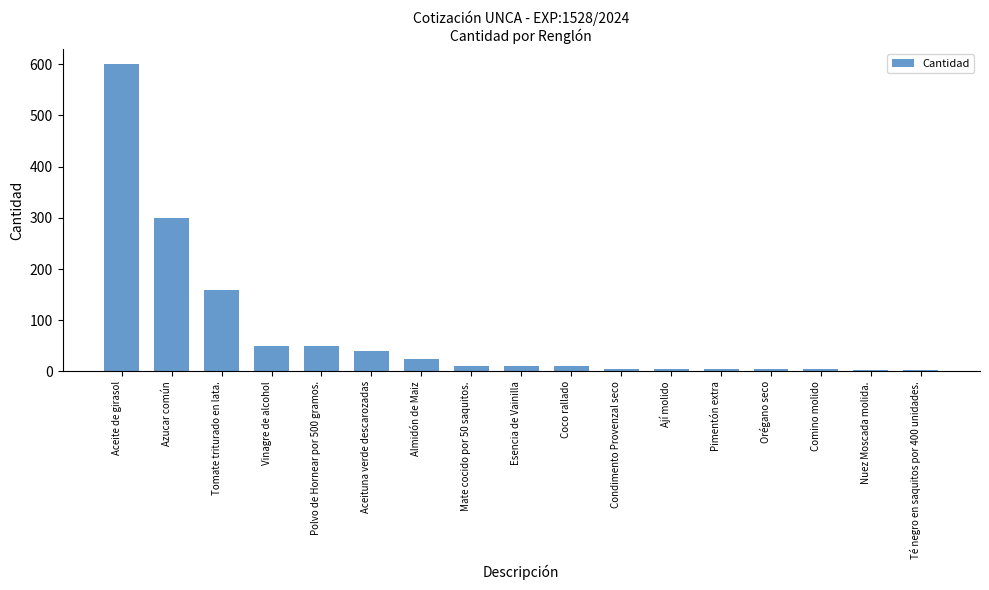

Where is the data nearest to the value 301?

Azucar común